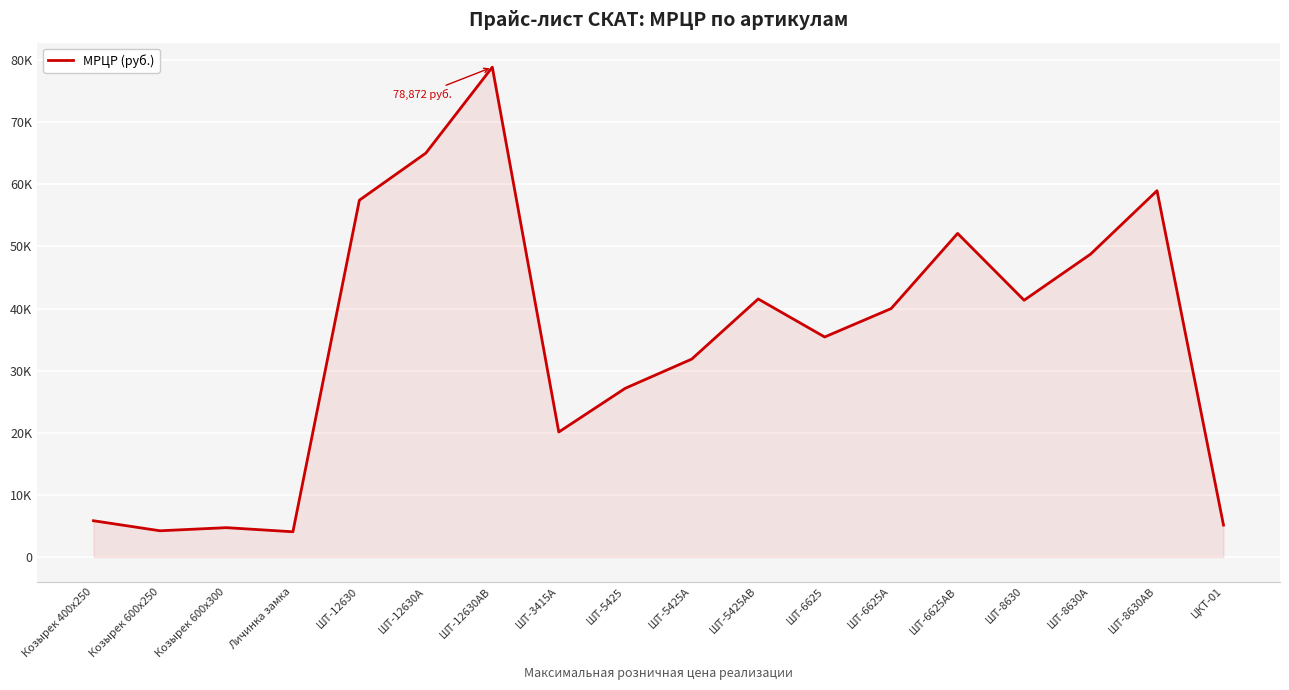

Rank the categories by value from lowest to highest.

Личинка замка, Козырек 600х250, Козырек 600х300, ЦКТ-01, Козырек 400х250, ШТ-3415А, ШТ-5425, ШТ-5425А, ШТ-6625, ШТ-6625А, ШТ-8630, ШТ-5425АВ, ШТ-8630А, ШТ-6625АВ, ШТ-12630, ШТ-8630АВ, ШТ-12630A, ШТ-12630АВ